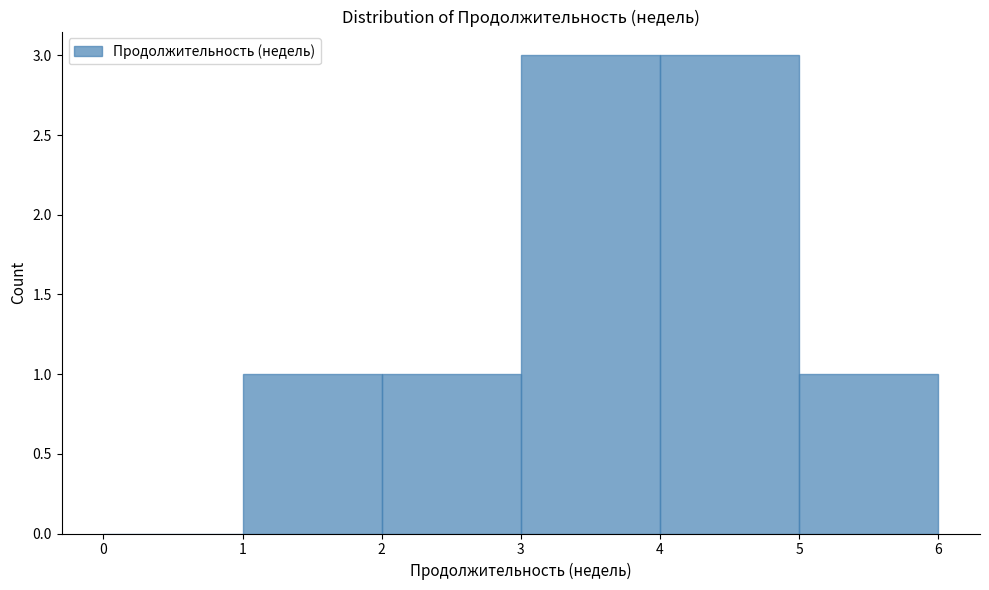

Reading left to right, transcribe this chart: for each bar, give the range it covers on the x-axis and its height. The values are not printed on the chart, so give them approximately, as read against the axis.

0 to 1: 0
1 to 2: 1
2 to 3: 1
3 to 4: 3
4 to 5: 3
5 to 6: 1